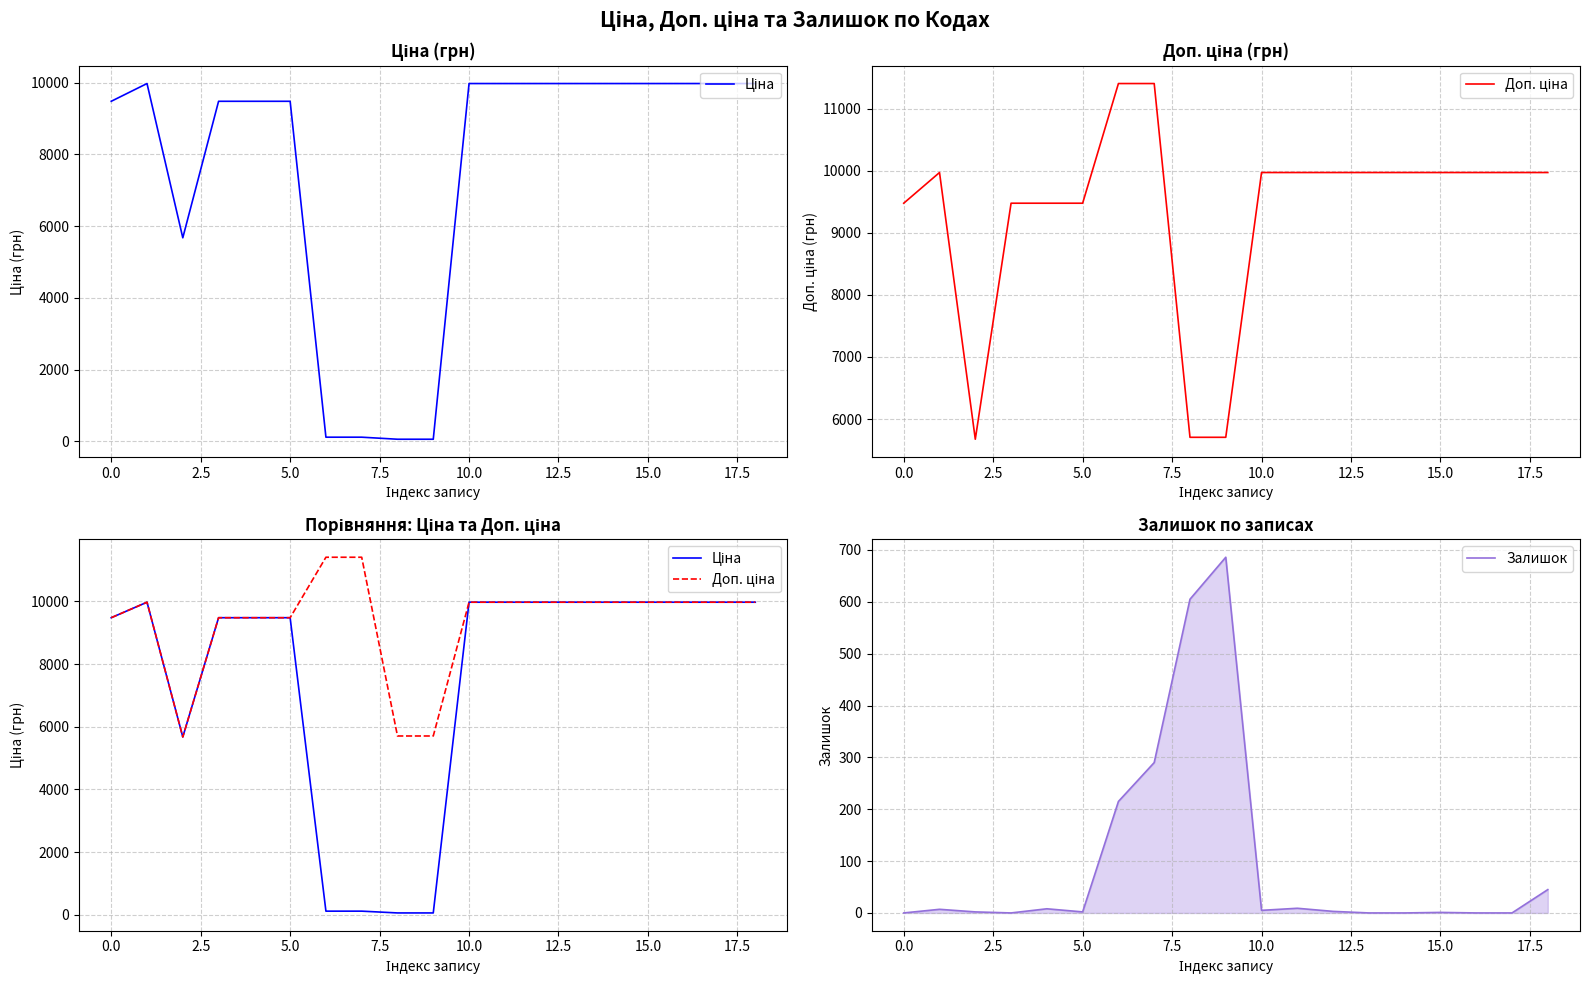

What is the difference between the second highest and second lowest values in the Доп. ціна series?

5705.0